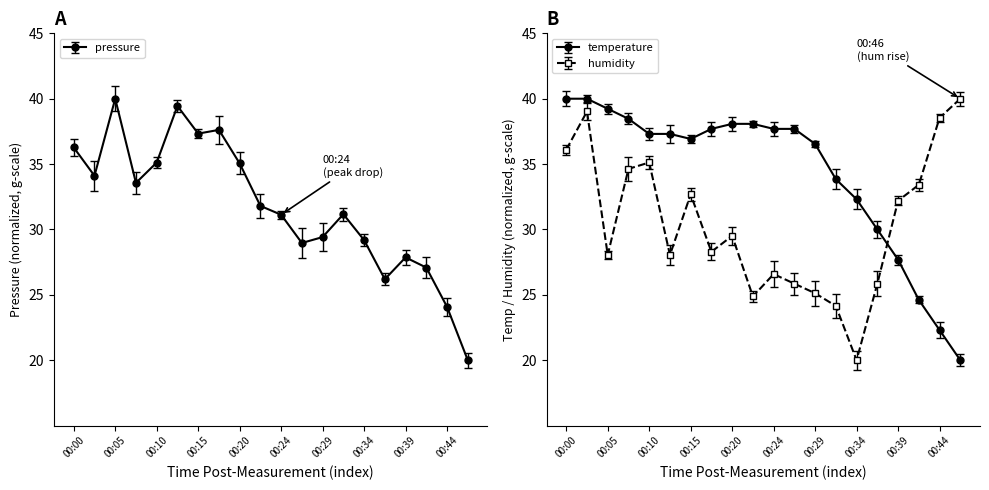

What is the highest value of the temperature series?

40.0